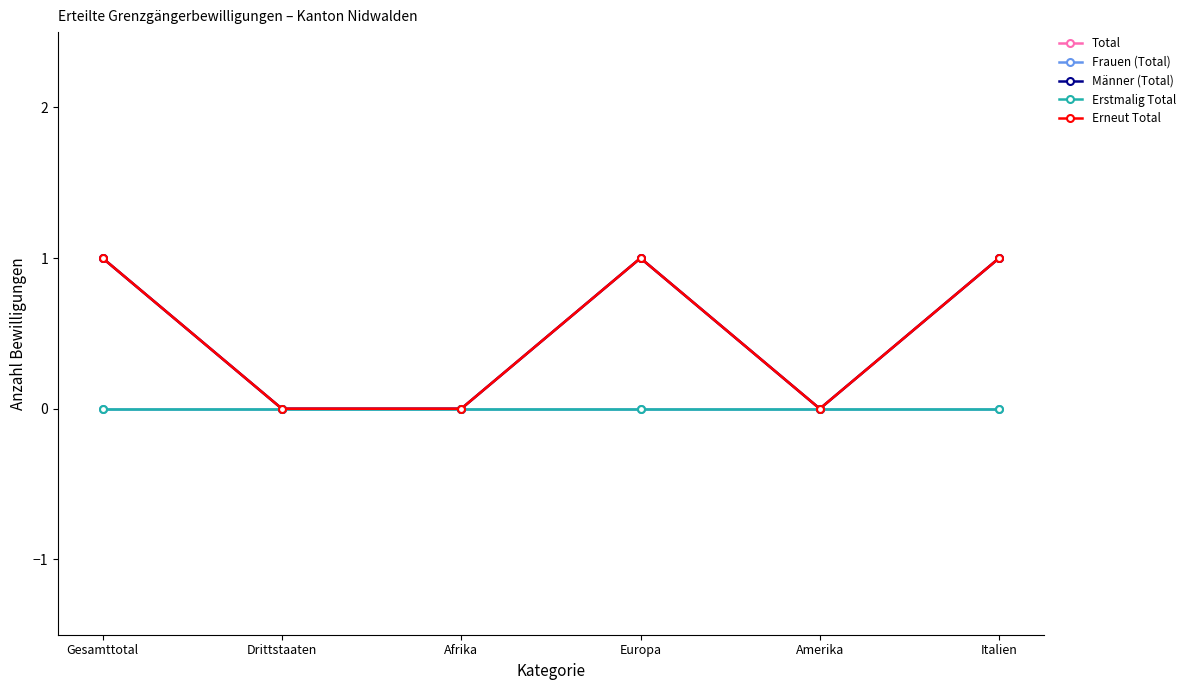

At how many categories does at least one series exceed 0?

3